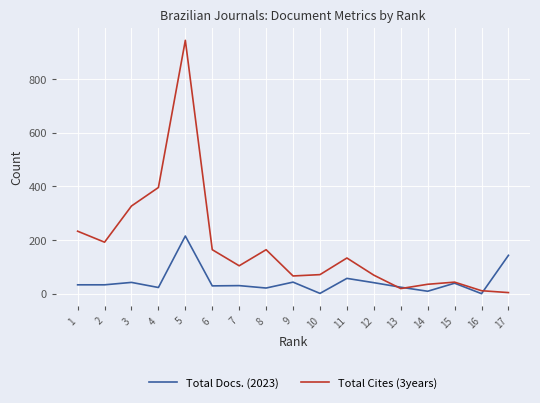

List the series in order of their peak value, highest first.

Total Cites (3years), Total Docs. (2023)